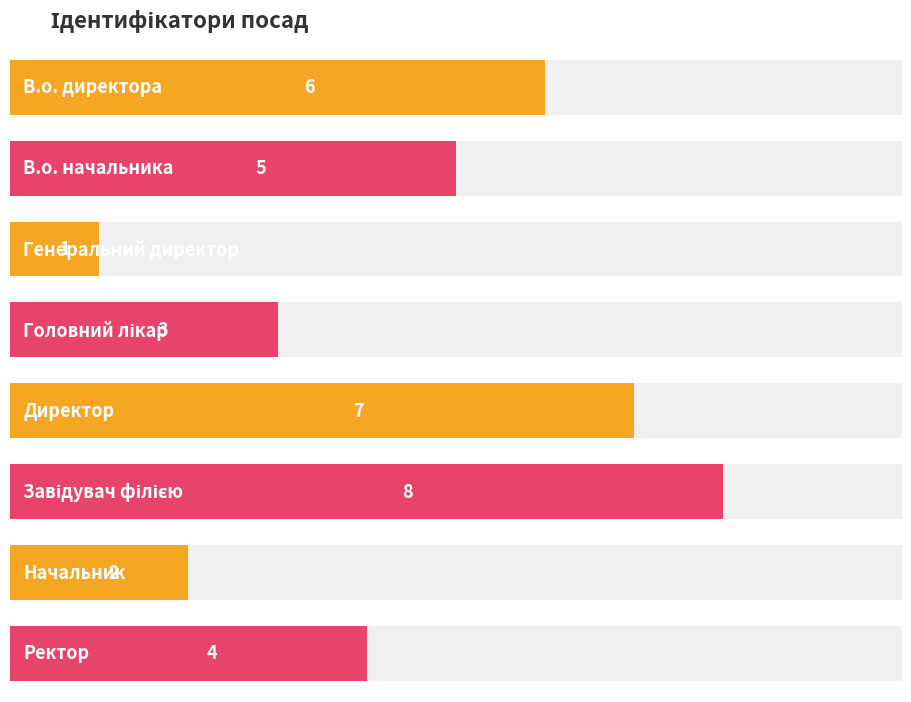

Where does the data first go above 5?

В.о. директора